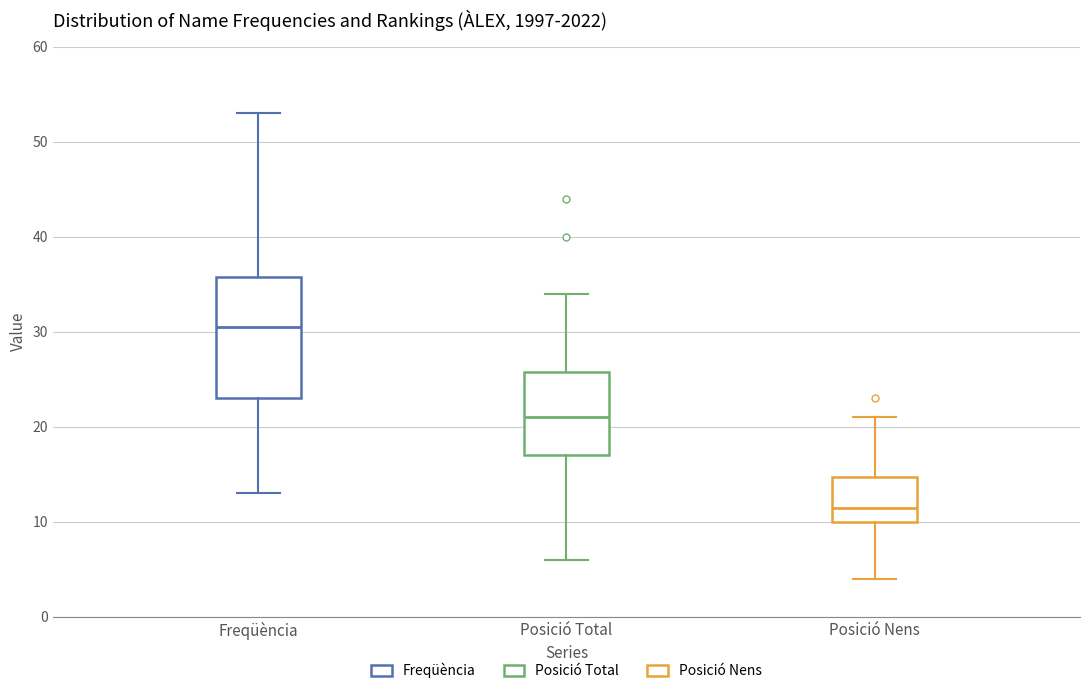

Reading left to right, read every box against the y-axis: the position of its median line, the range the box covers, and the ends of its whiskers. The values are not printed on the chart, so give them approximately, as read against the axis.

Freqüència: median 31, box 23 to 36, whiskers 13 to 53
Posició Total: median 21, box 17 to 26, whiskers 6 to 34
Posició Nens: median 12, box 10 to 15, whiskers 4 to 21